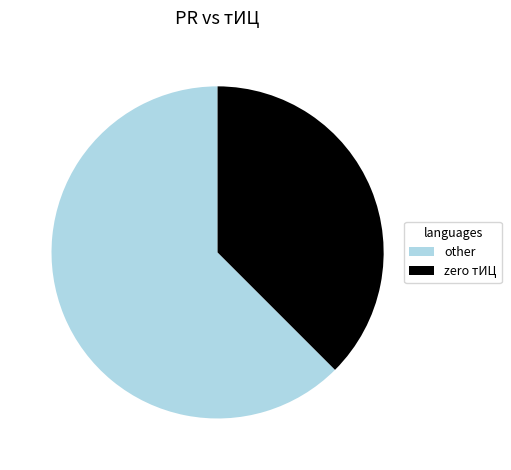

Which slice is the largest?

other